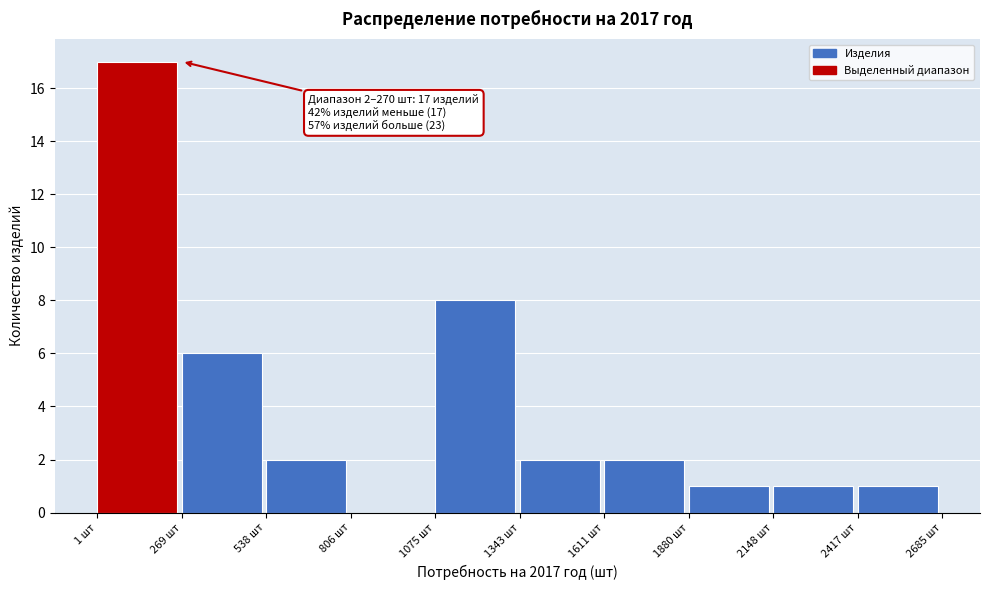

Which range on the x-axis has the tallest bar?

0 to 250